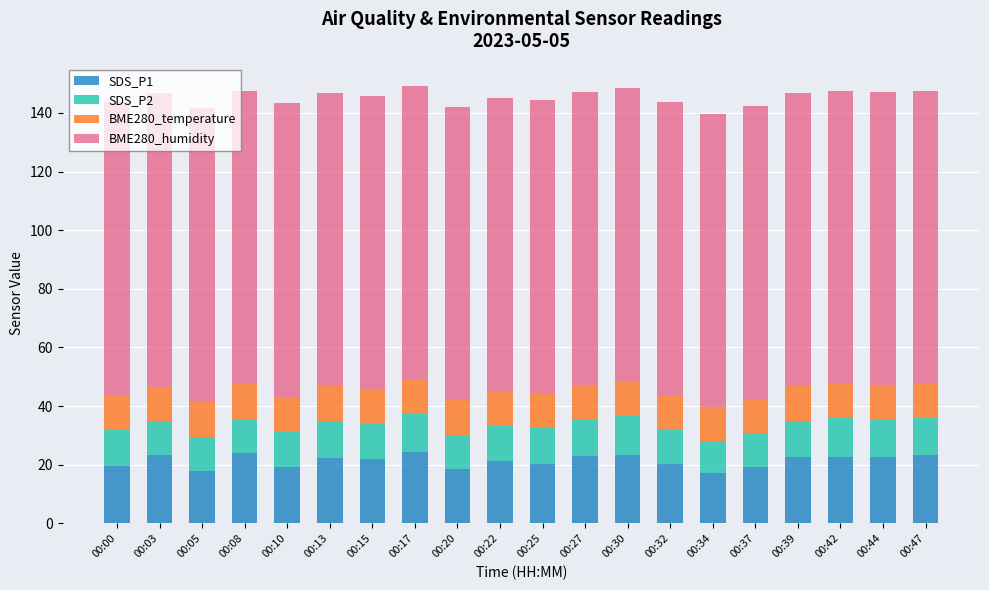

What is the total value across all series at 00:17?

149.3